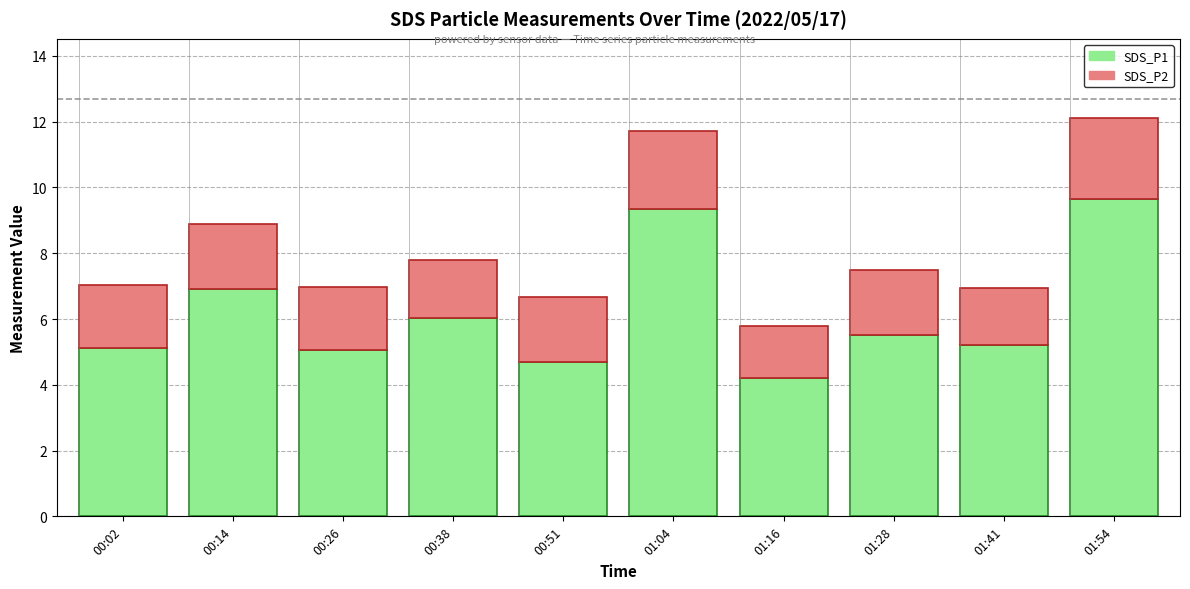

Does the chart contain any negative values?

No